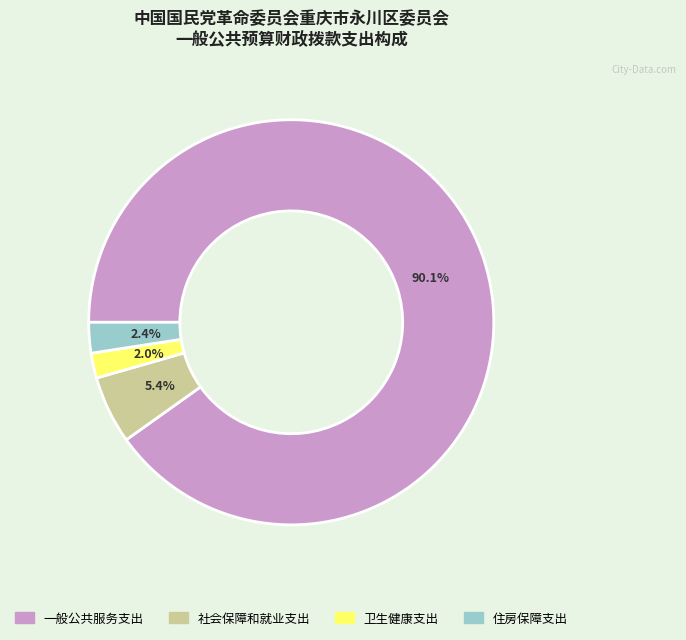

Combined, do 住房保障支出 and 卫生健康支出 account for over 50%?

No